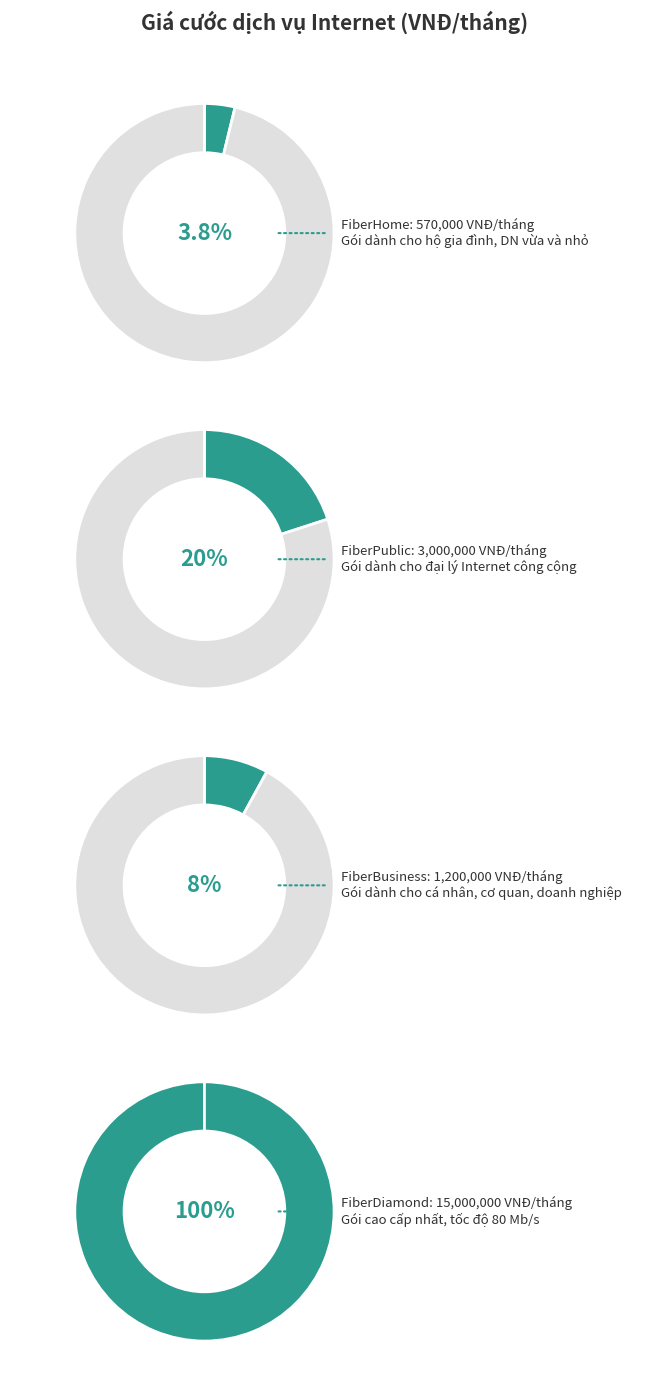

What is the largest slice in the pie chart?

FTTH - FiberDiamond